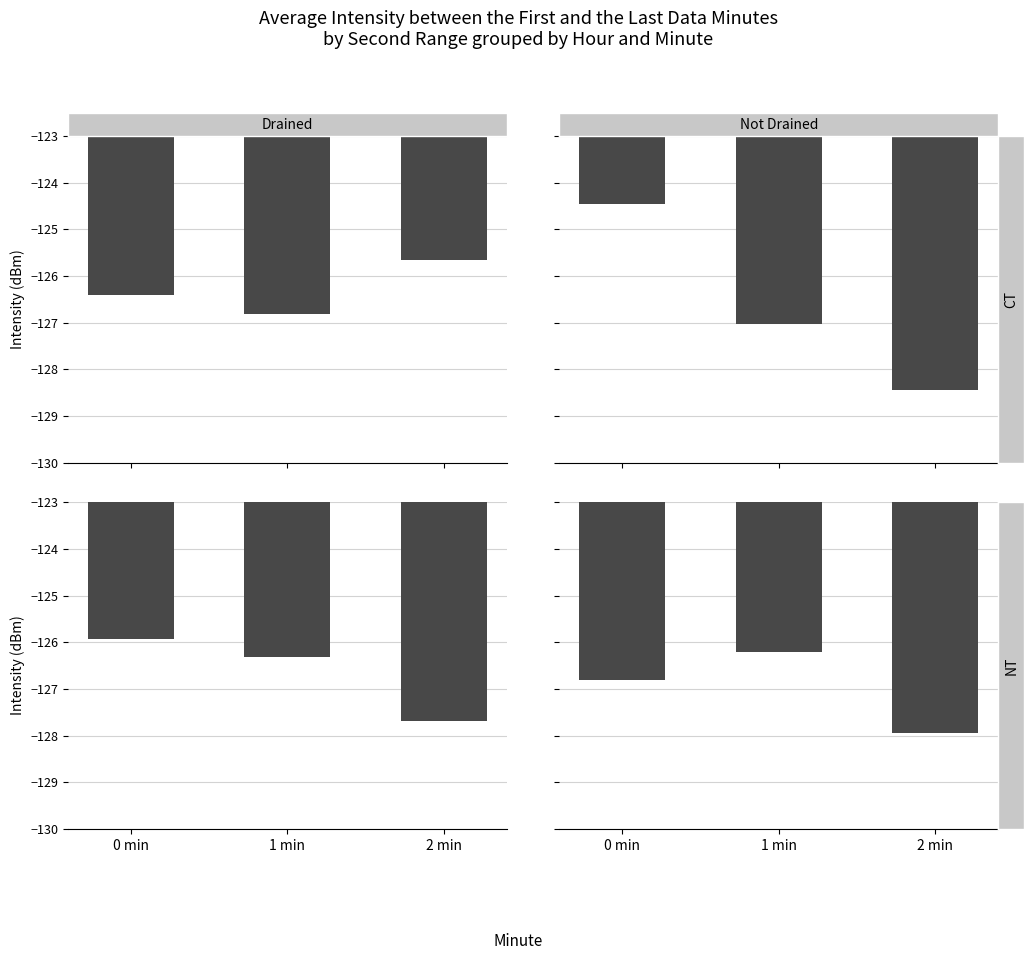

How many Not Drained NT values are between -127 and -126?

2